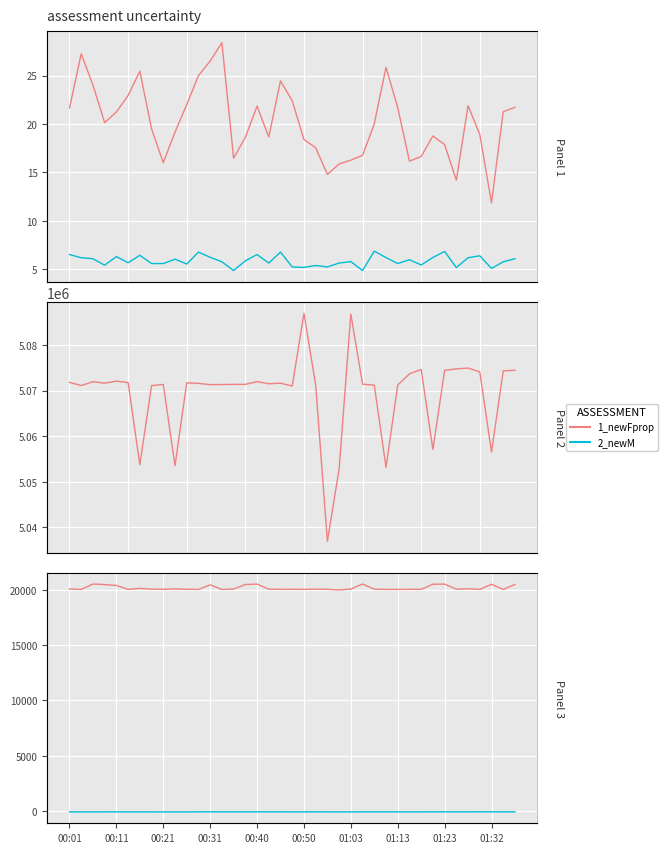

What is the lowest value of the 1_newFprop series?

19974